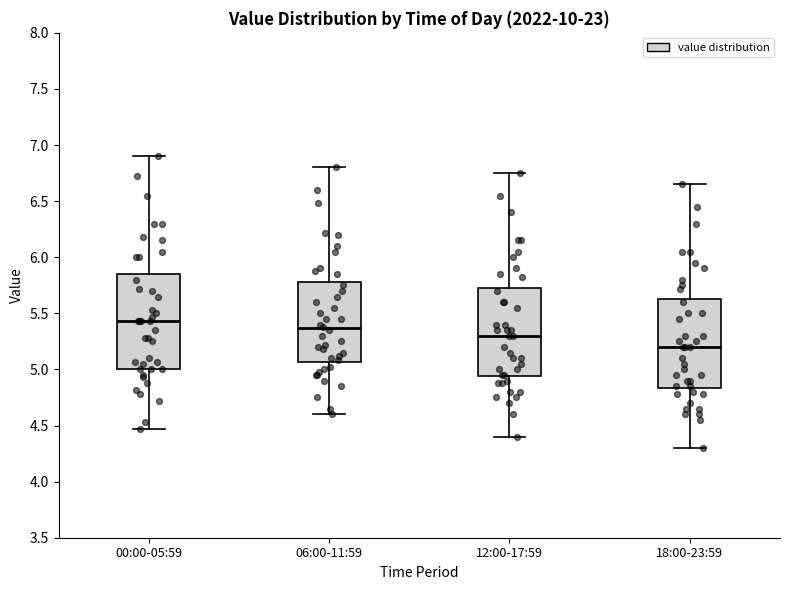

Where is the upper edge of the box for 18:00-23:59 on the y-axis? The values are not printed on the chart, so give them approximately, as read against the axis.

5.65